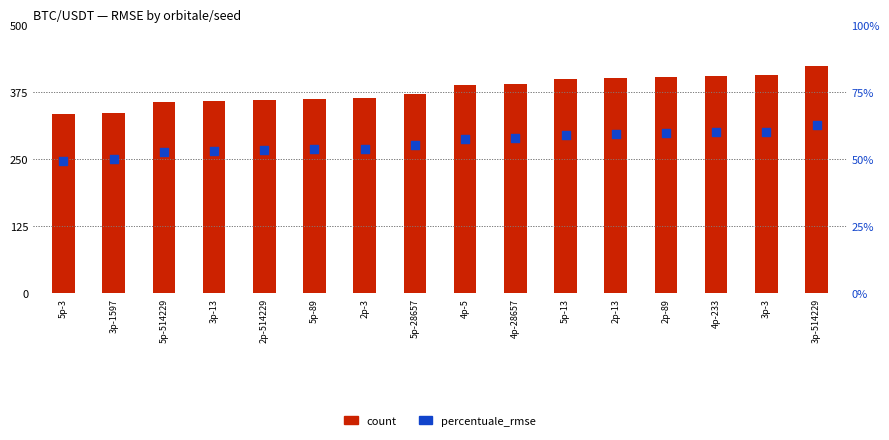

Which series has the widest spread of Y values?

count